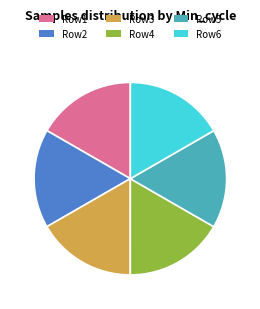

How many slices are in this pie chart?

6